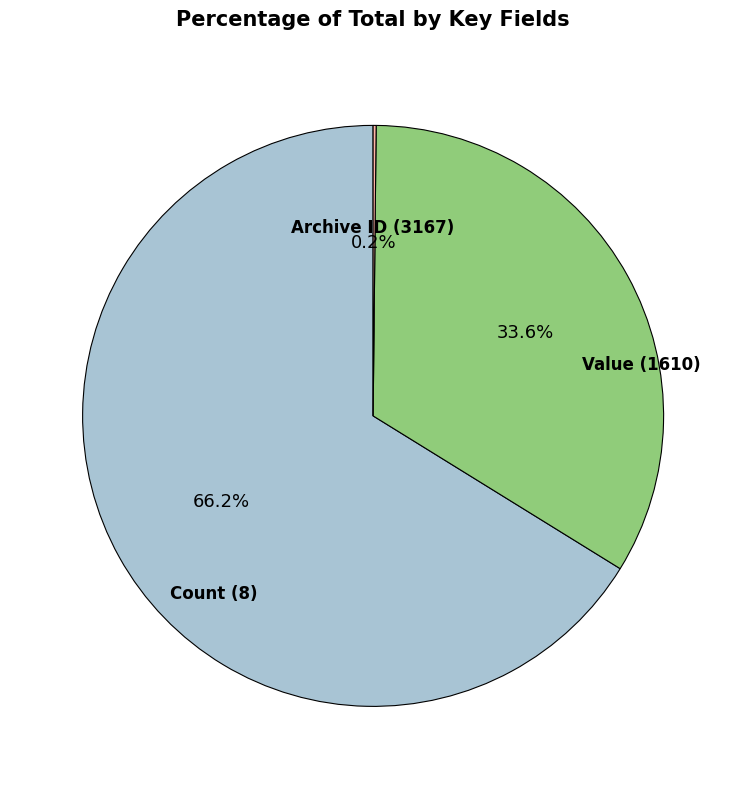

Does any single category account for the majority?

Yes